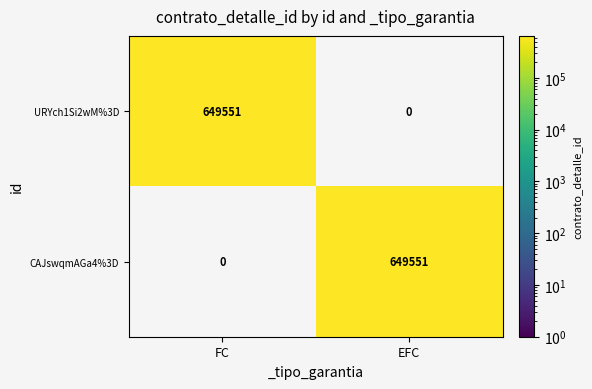

At EFC, list the series in order from smallest to largest.

URYch1Si2wM%3D, CAJswqmAGa4%3D